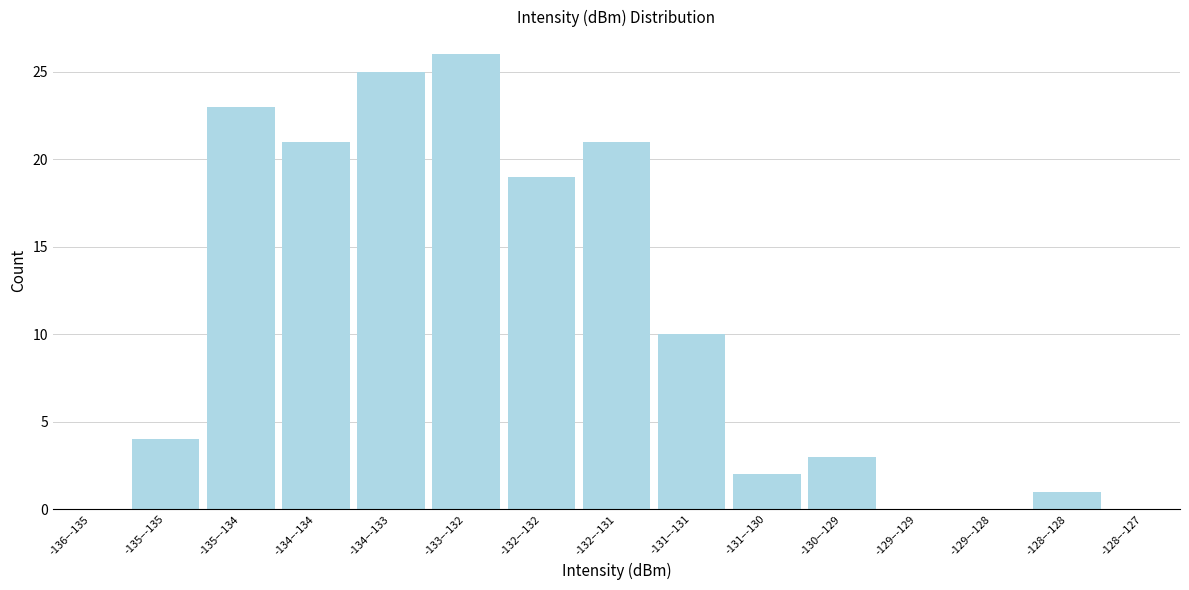

Reading left to right, transcribe all the data shown in this chart.

-136–-135=0	-135–-135=4	-135–-134=23	-134–-134=21	-134–-133=25	-133–-132=26	-132–-132=19	-132–-131=21	-131–-131=10	-131–-130=2	-130–-129=3	-129–-129=0	-129–-128=0	-128–-128=1	-128–-127=0